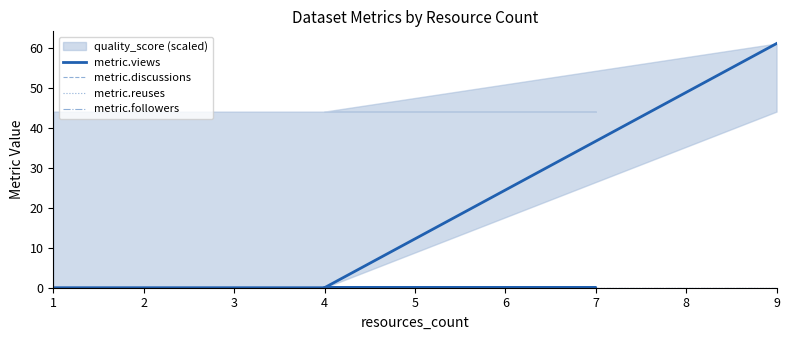

Does the chart have visible grid lines?

No